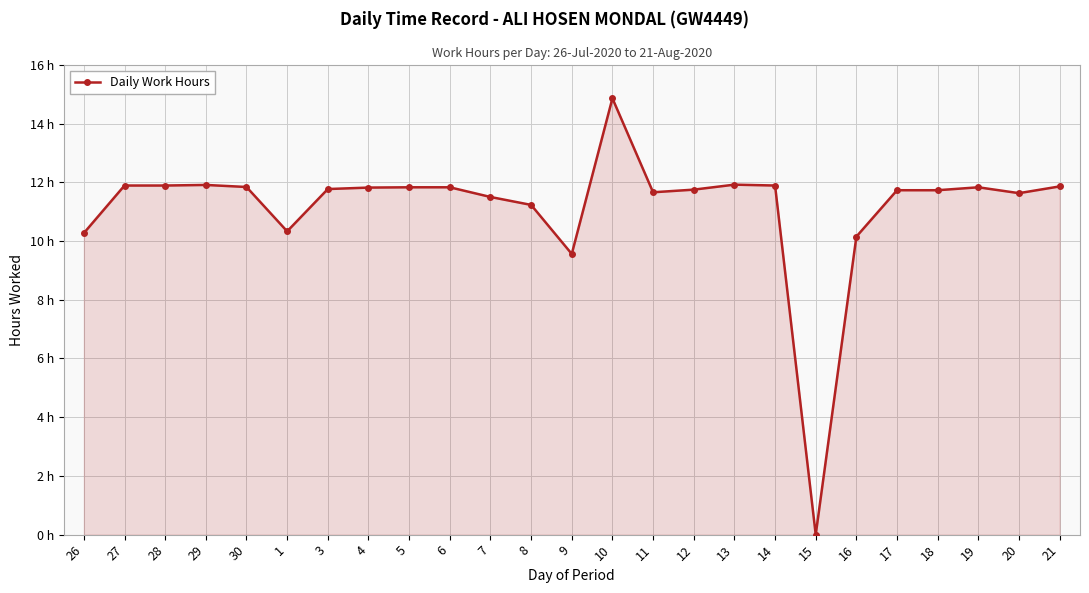

List the labels in order of value, largest first.

10, 13, 29, 27, 28, 14, 21, 30, 5, 6, 19, 4, 3, 12, 17, 18, 11, 20, 7, 8, 1, 26, 16, 9, 15